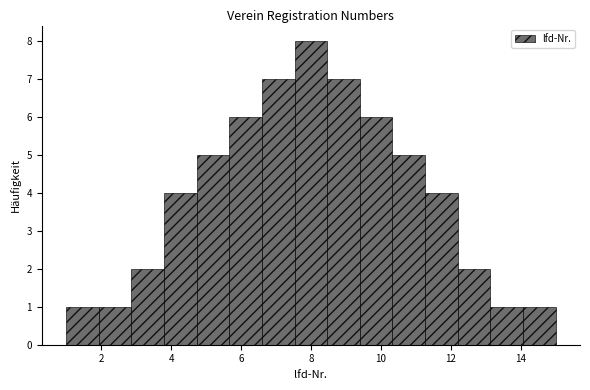

What is the height of the bar covering 8.4 to 9.4 on the x-axis? Neither the bar edges nor the heights are printed on the chart, so give them approximately, as read against the axes.

7